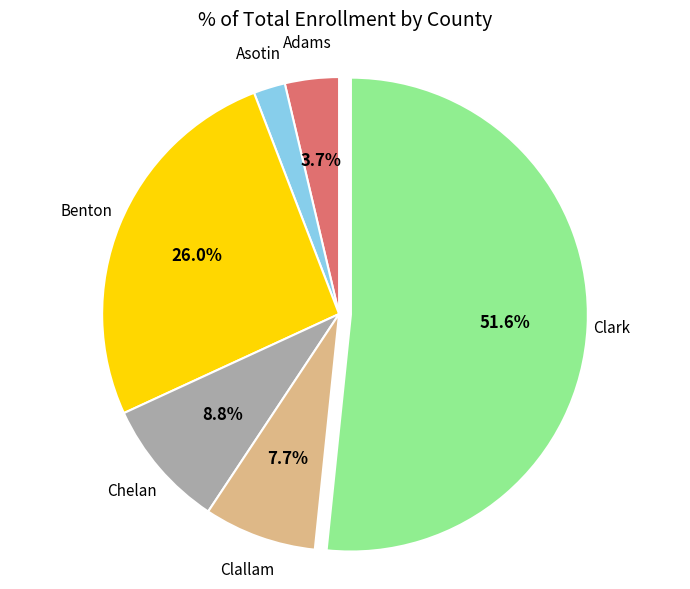

How much of the chart is everything except Benton?

74.0%